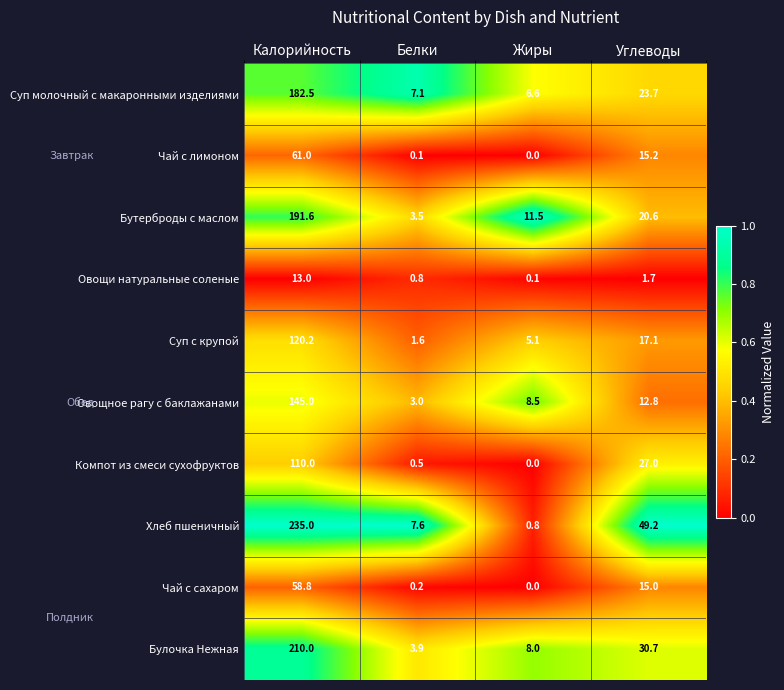

What is the difference between the Чай с лимоном values at Калорийность and Углеводы?

45.8